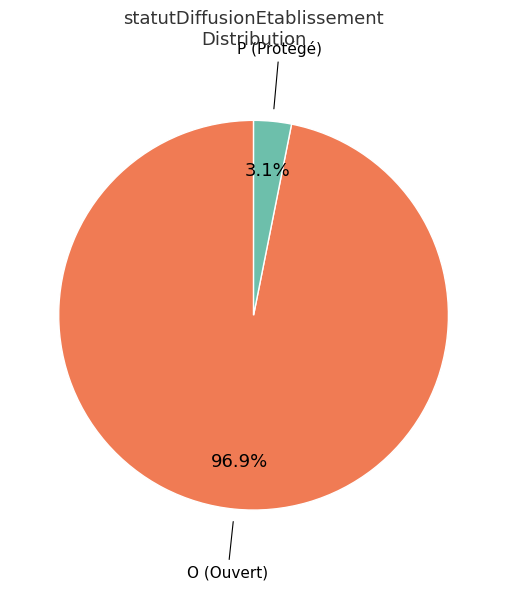

What percentage do O and P together represent?

100.0%